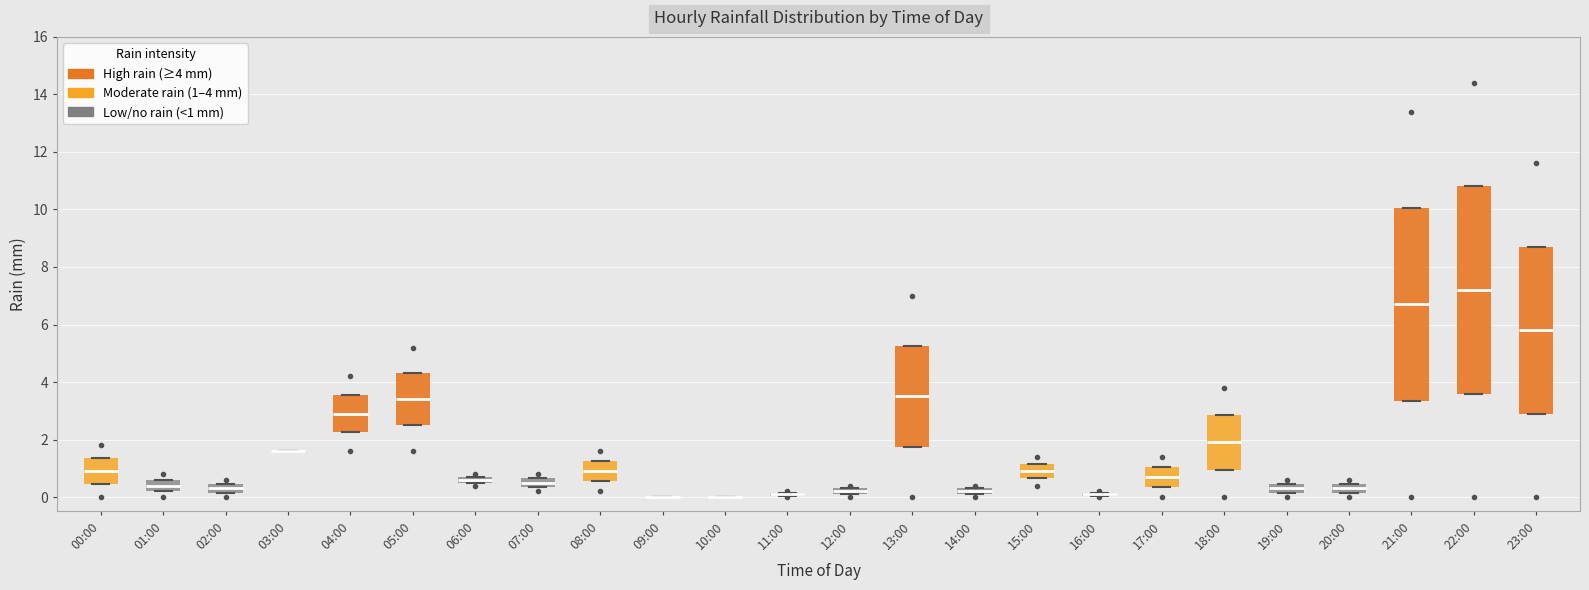

Which box is the tallest, from its lower edge to its upper edge?

22:00